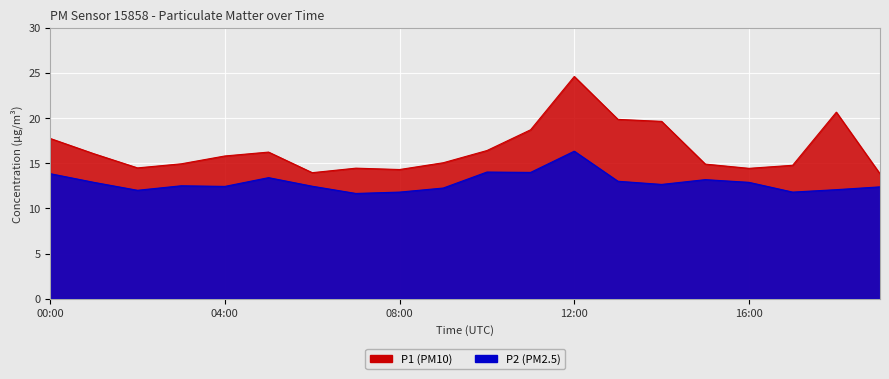

Which series has the widest spread of values?

P1